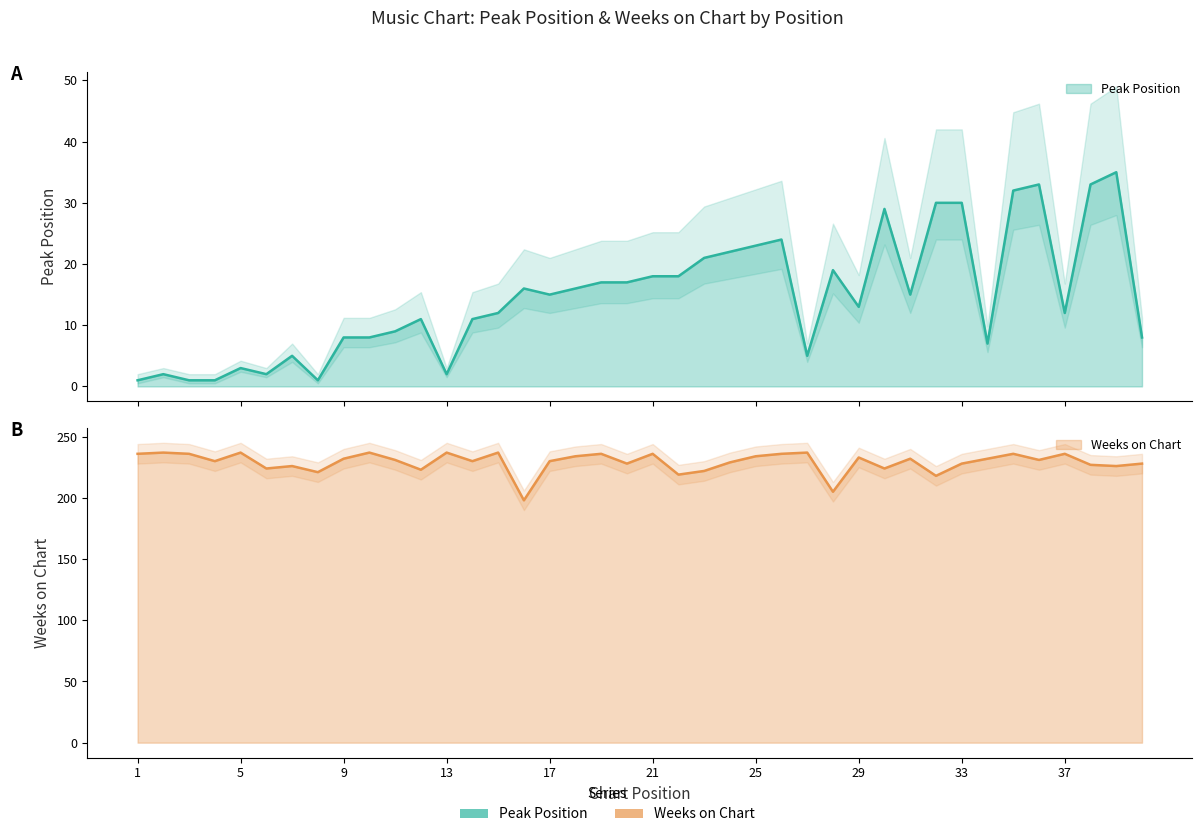

Reading left to right, extract all data points from this chart.

Peak Position: 1=1	2=2	3=1	4=1	5=3	6=2	7=5	8=1	9=8	10=8	11=9	12=11	13=2	14=11	15=12	16=16	17=15	18=16	19=17	20=17	21=18	22=18	23=21	24=22	25=23	26=24	27=5	28=19	29=13	30=29	31=15	32=30	33=30	34=7	35=32	36=33	37=12	38=33	39=35	40=8
Weeks on Chart: 1=236	2=237	3=236	4=230	5=237	6=224	7=226	8=221	9=232	10=237	11=231	12=223	13=237	14=230	15=237	16=198	17=230	18=234	19=236	20=228	21=236	22=219	23=222	24=229	25=234	26=236	27=237	28=205	29=233	30=224	31=232	32=218	33=228	34=232	35=236	36=231	37=236	38=227	39=226	40=228